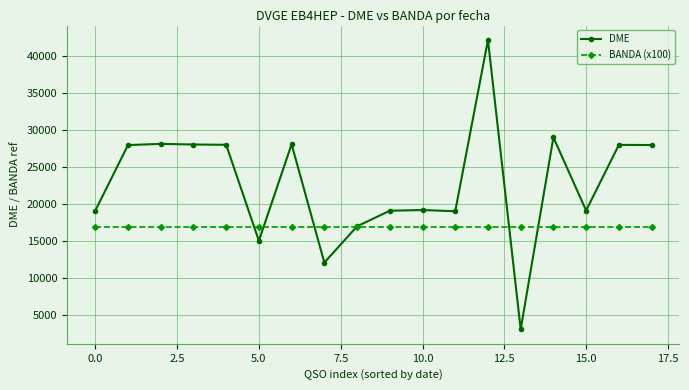

Rank the series by their maximum value, from highest to lowest.

DME, BANDA (x100)